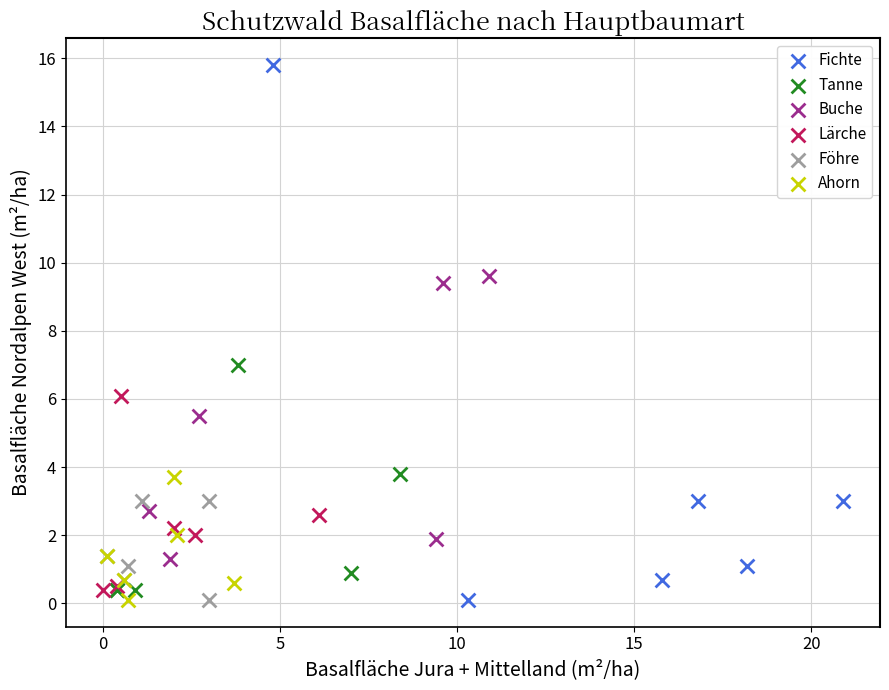

Which series reaches the maximum Y coordinate?

Fichte